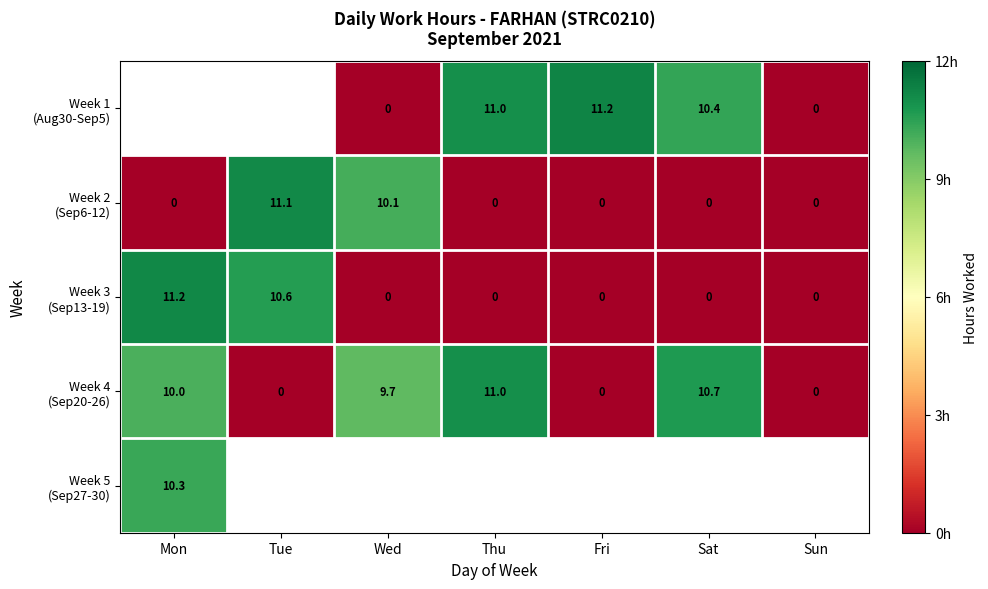

What is the highest value of the Week 5 (Sep27-30) series?

10.3